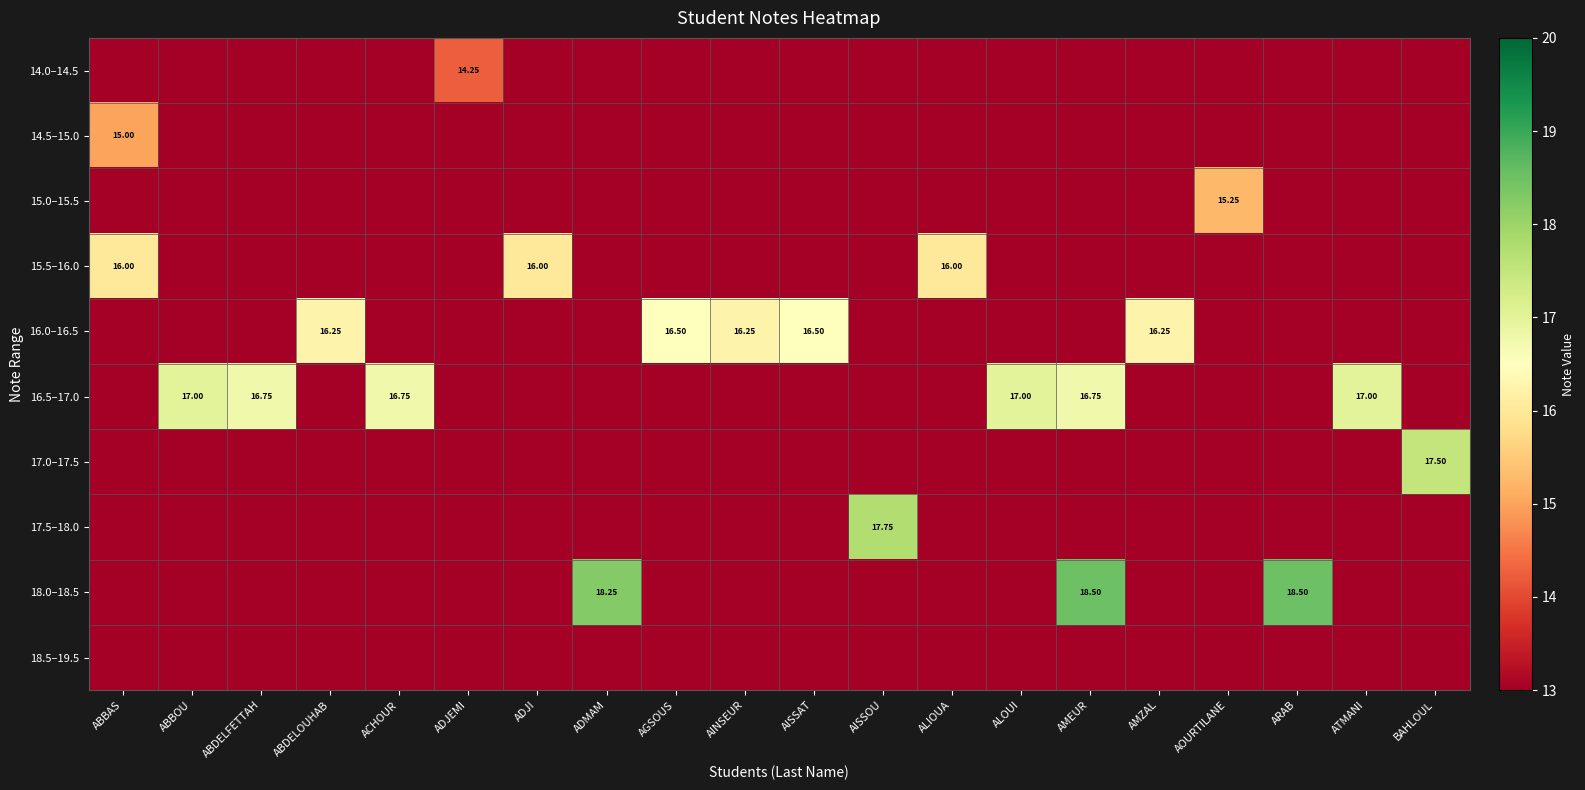

List the series in order of their peak value, lowest first.

18.5–19.5, 14.0–14.5, 14.5–15.0, 15.0–15.5, 15.5–16.0, 16.0–16.5, 16.5–17.0, 17.0–17.5, 17.5–18.0, 18.0–18.5